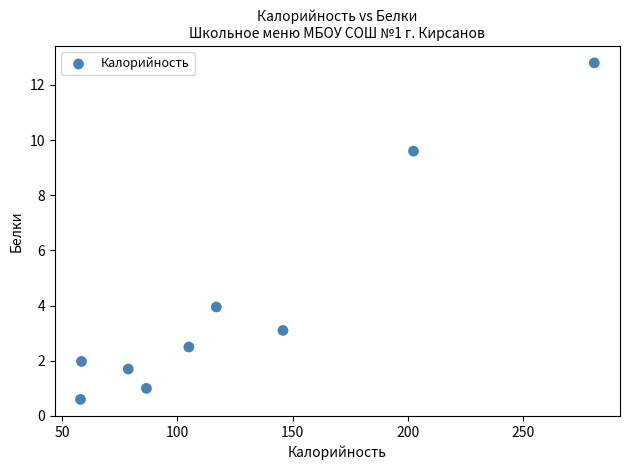

What Y value in the scatter plot is closest to 6?

4.0